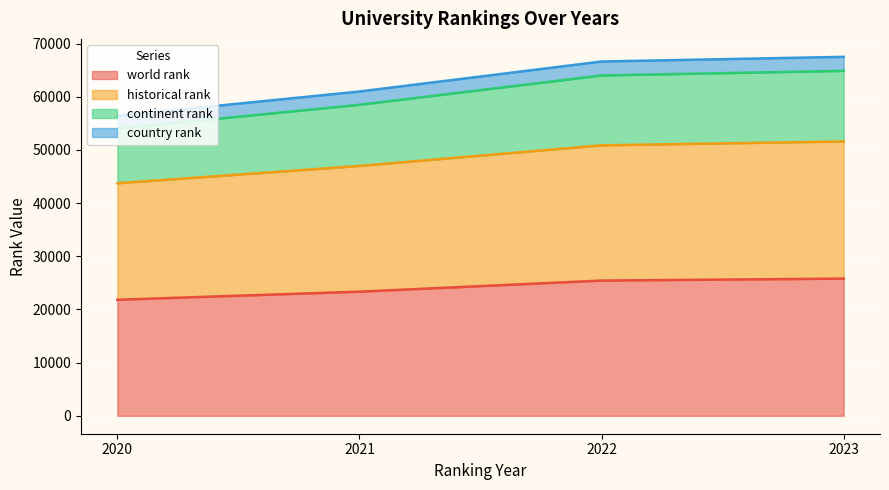

Rank the series at 2021 from lowest to highest value.

country rank, continent rank, world rank, historical rank